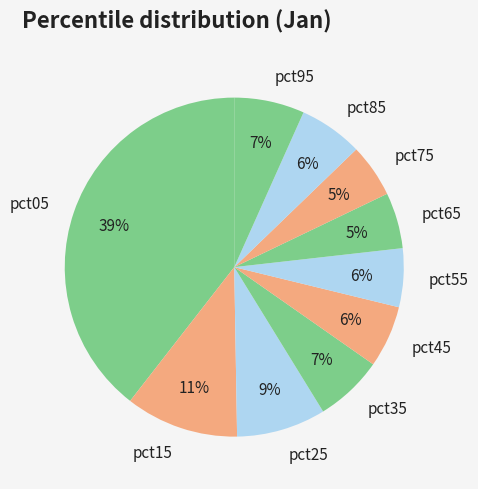

Combined, do pct95 and pct75 account for over 50%?

No